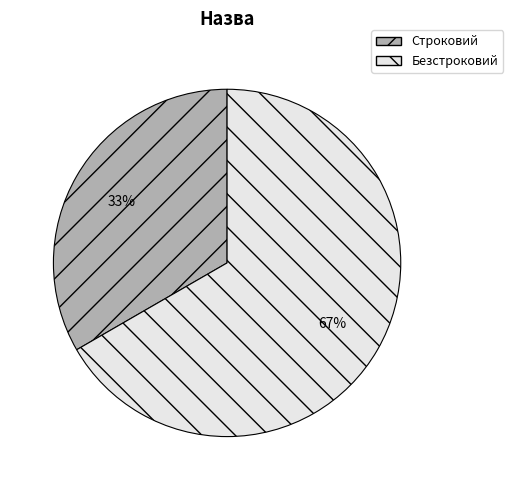

To the nearest percent, what percentage of the pie is Безстроковий?

67%